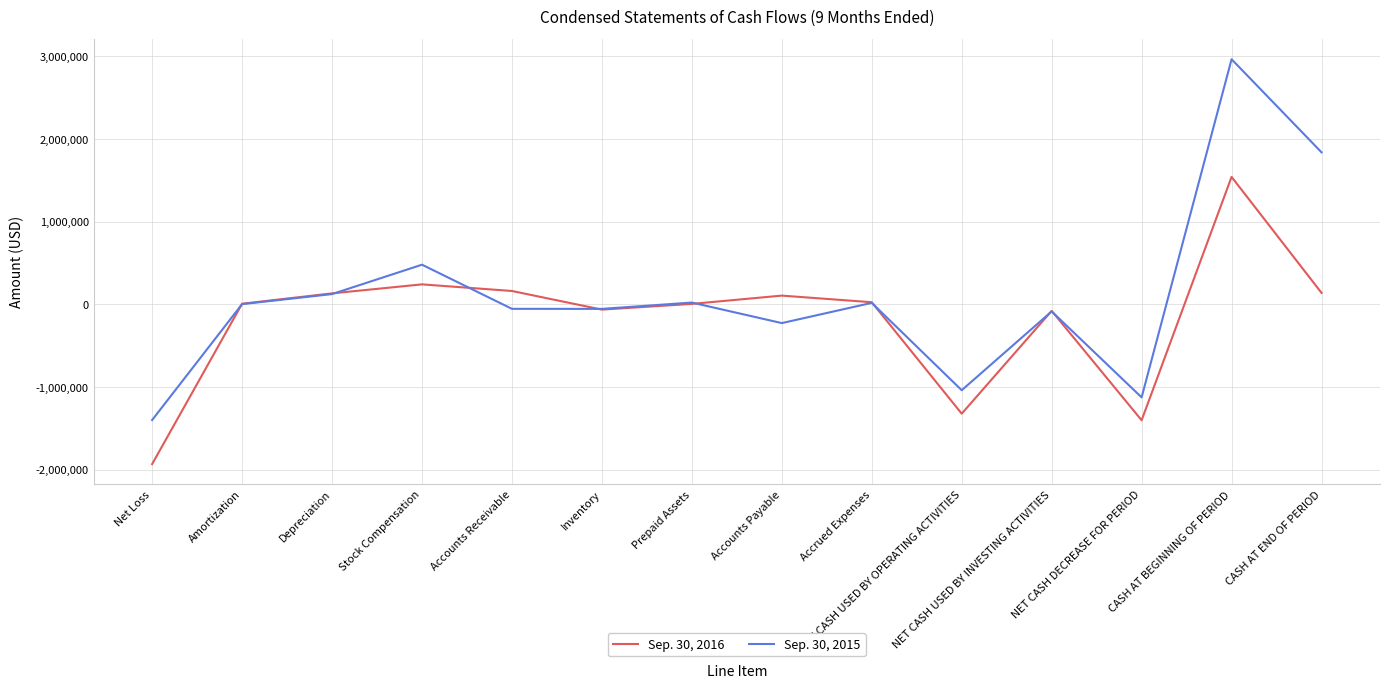

Read the Sep. 30, 2015 value at Inventory.

-55678